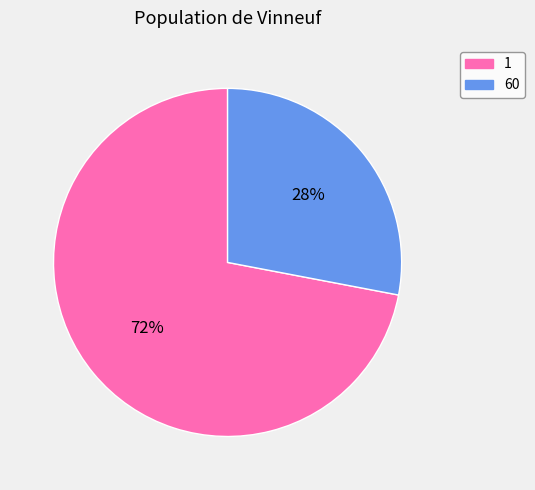

To the nearest percent, what is the average slice percentage?

50%